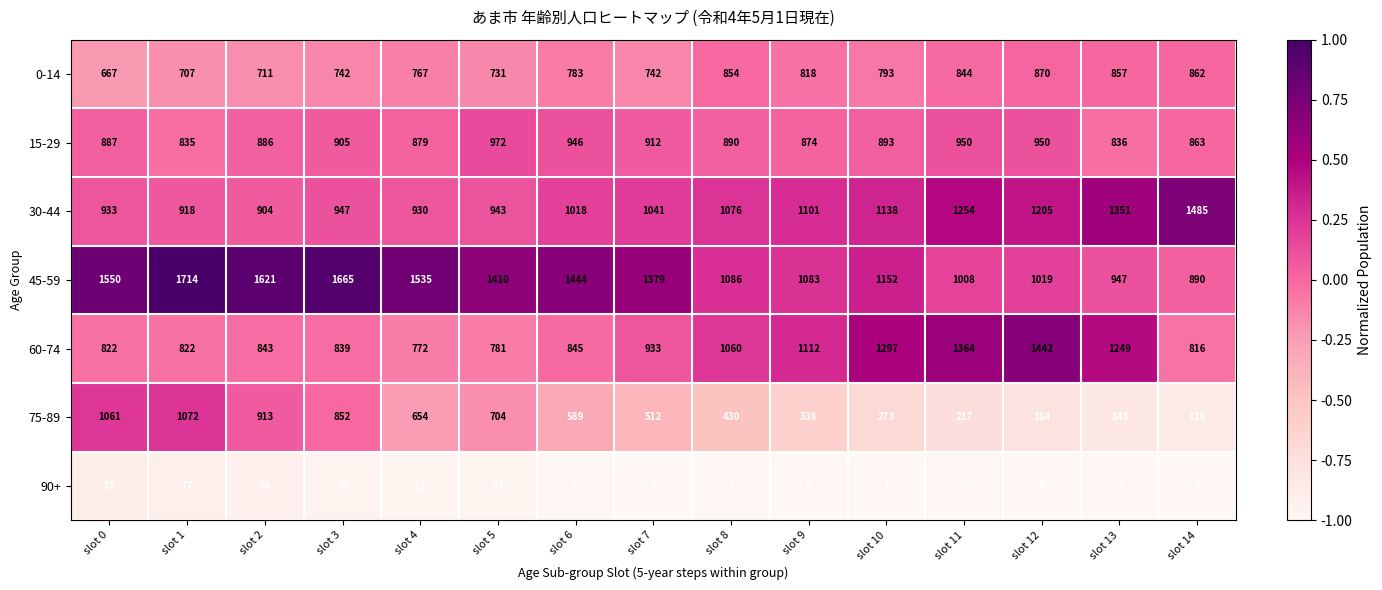

What is the minimum value for 30-44?

904